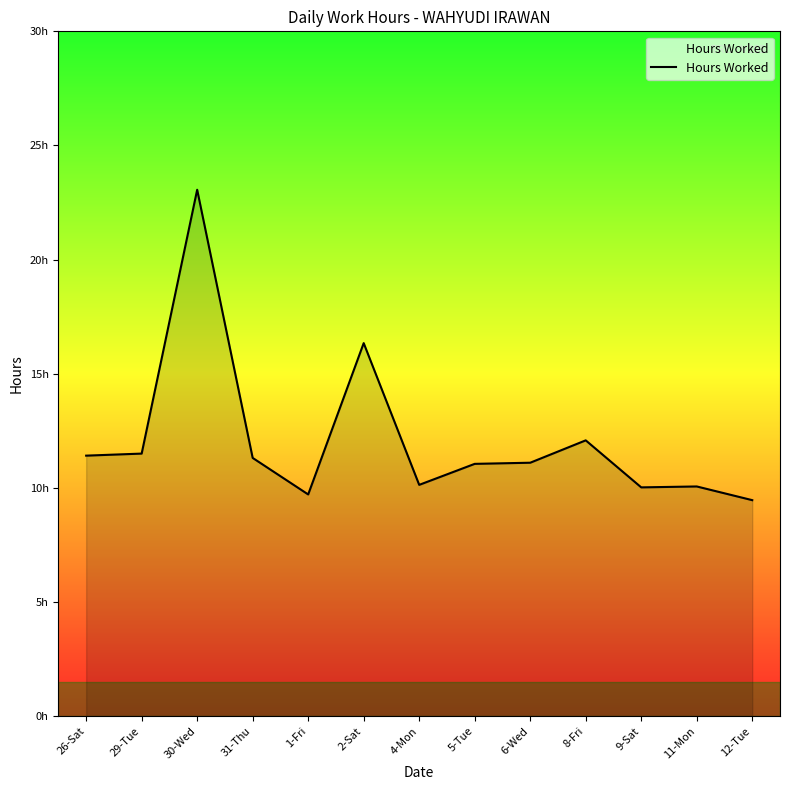

At which category does the data reach its first local valley?

1-Fri